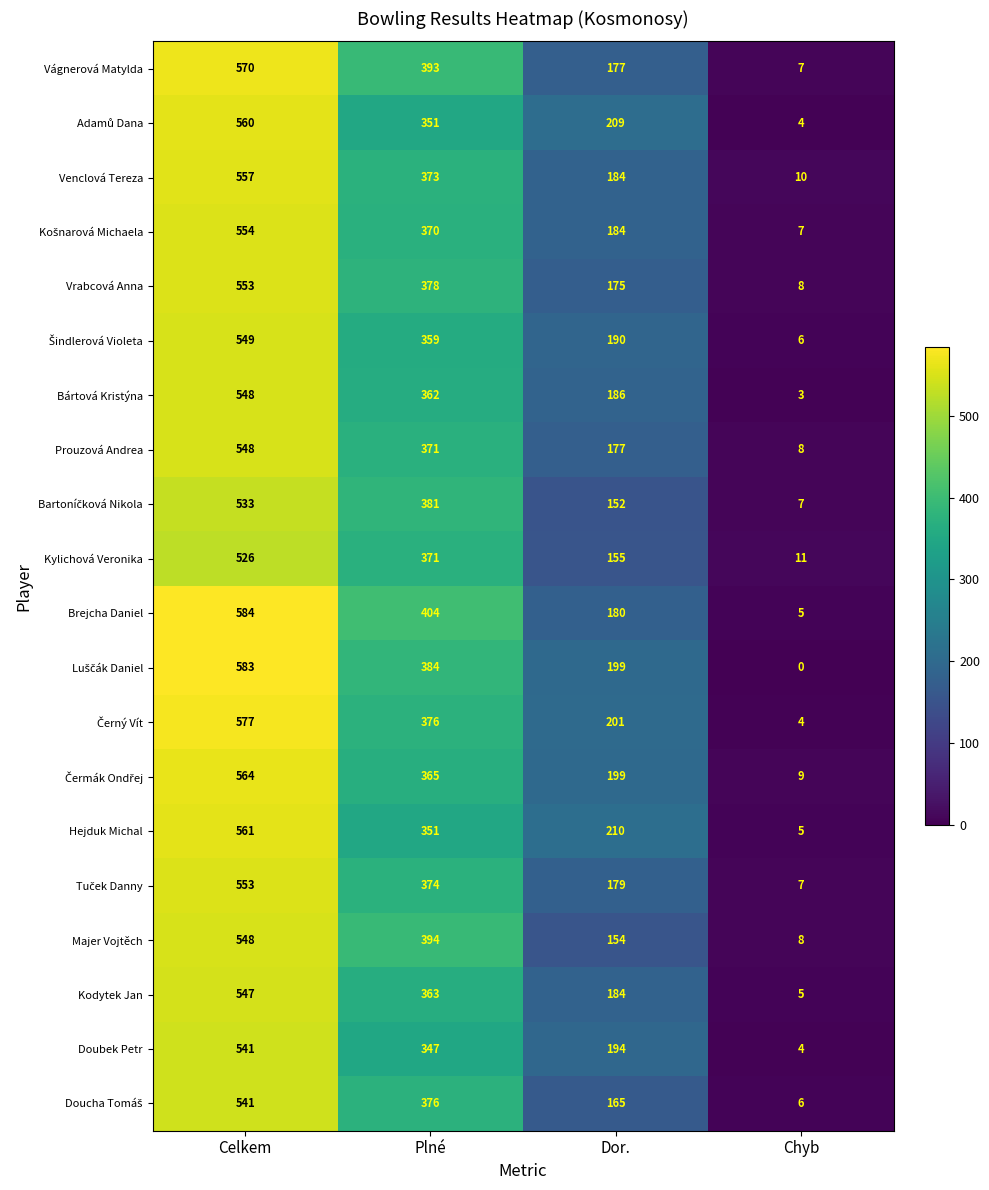

The value of Prouzová Andrea at Chyb is 8. True or false?

True